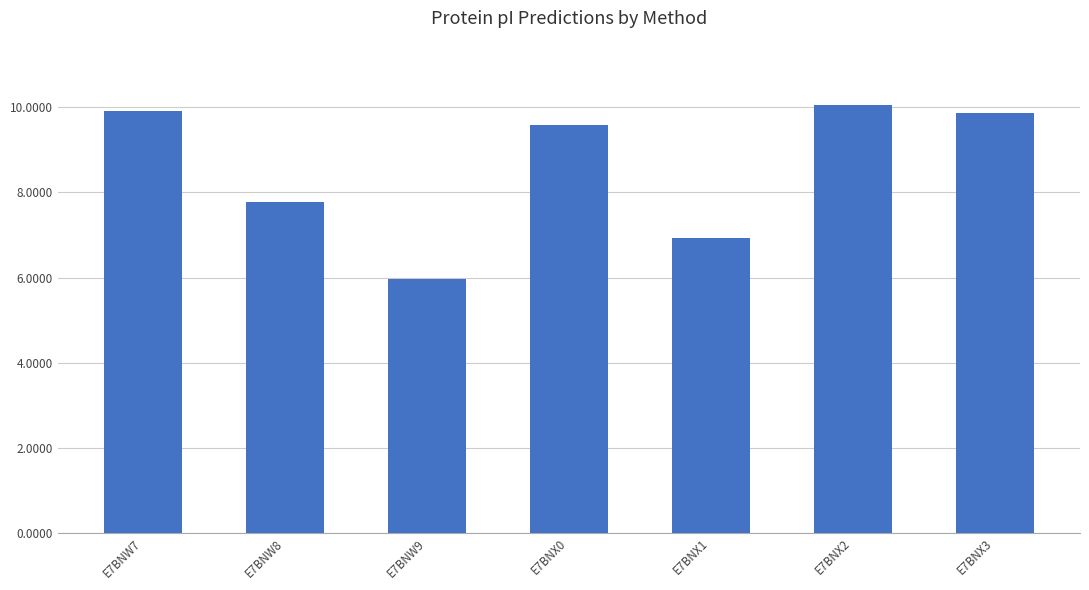

How many bars are there in total?

7